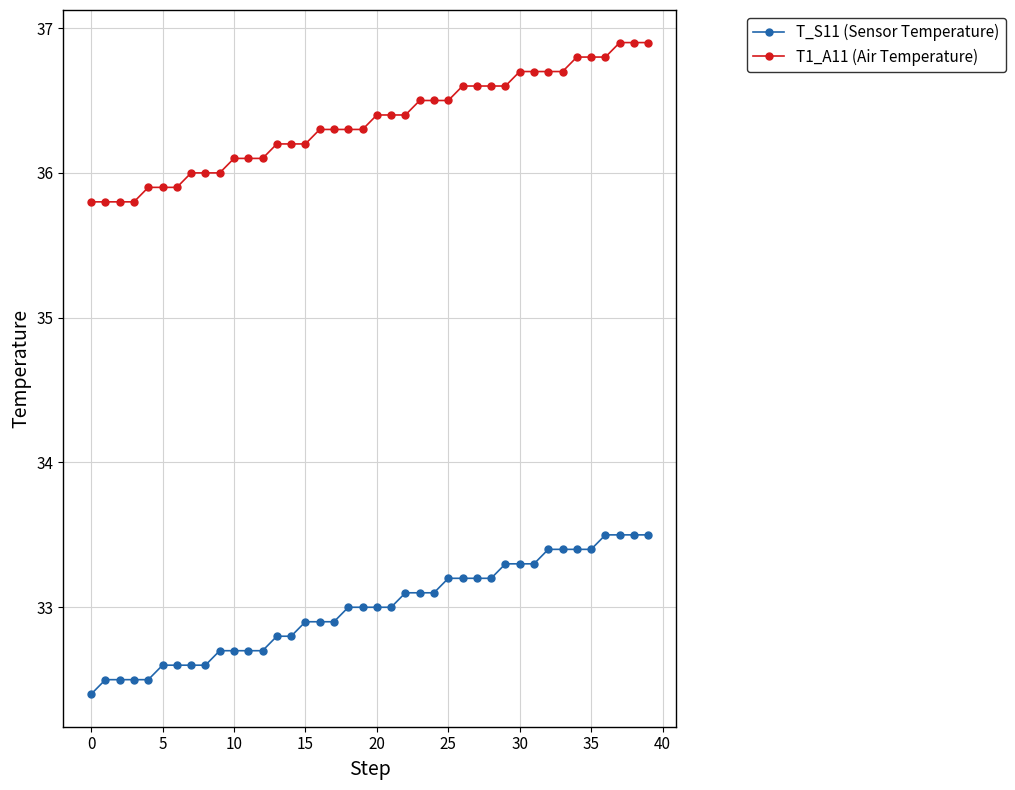

What are all the series names shown in the legend?

T_S11 (Sensor Temperature), T1_A11 (Air Temperature)